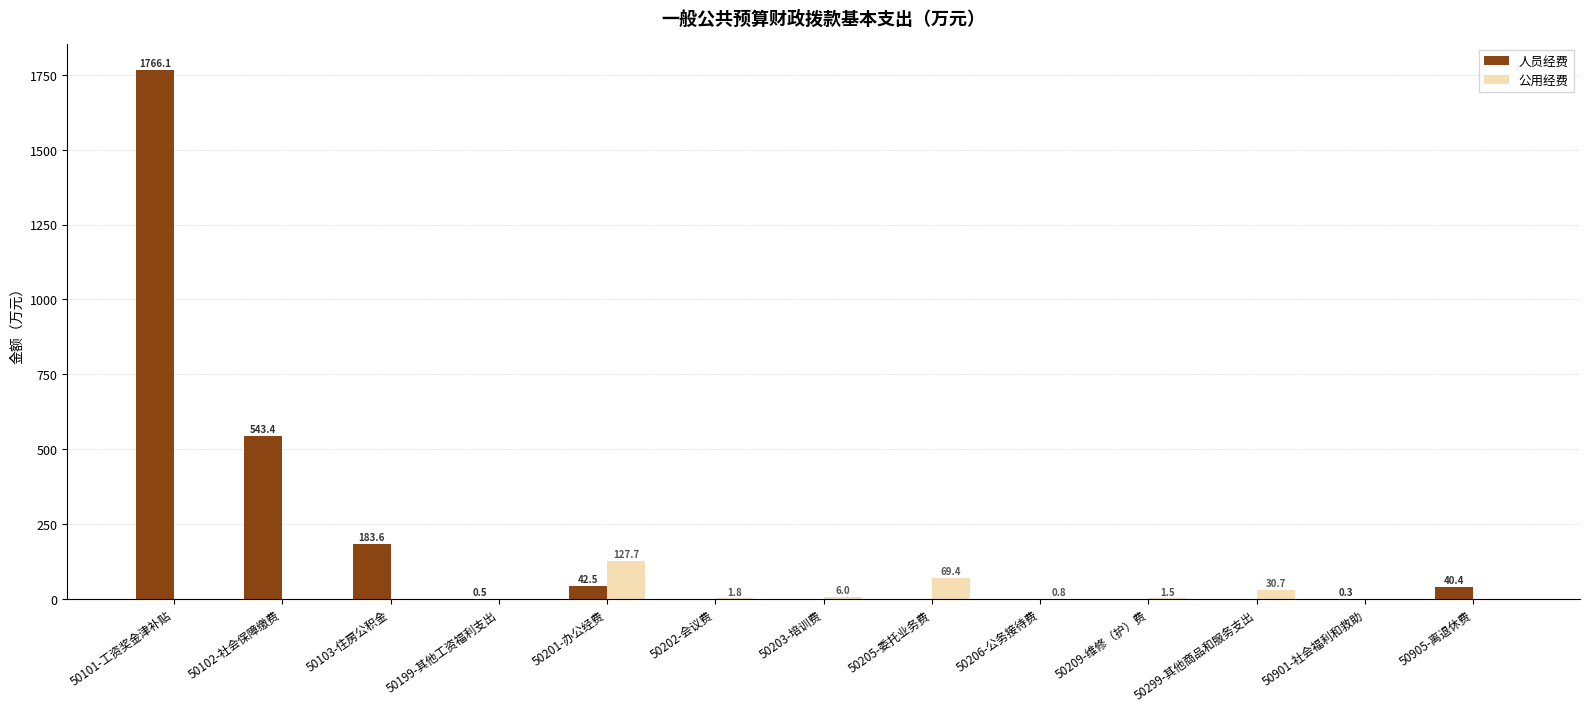

Reading right to left, what are all the values shown in this chart?

人员经费: 50905-离退休费=40.4	50901-社会福利和救助=0.3	50299-其他商品和服务支出=0.0	50209-维修（护）费=0.0	50206-公务接待费=0.0	50205-委托业务费=0.0	50203-培训费=0.0	50202-会议费=0.0	50201-办公经费=42.5	50199-其他工资福利支出=0.5	50103-住房公积金=183.6	50102-社会保障缴费=543.4	50101-工资奖金津补贴=1766.1
公用经费: 50905-离退休费=0.0	50901-社会福利和救助=0.0	50299-其他商品和服务支出=30.7	50209-维修（护）费=1.5	50206-公务接待费=0.8	50205-委托业务费=69.4	50203-培训费=6.0	50202-会议费=1.8	50201-办公经费=127.7	50199-其他工资福利支出=0.0	50103-住房公积金=0.0	50102-社会保障缴费=0.0	50101-工资奖金津补贴=0.0